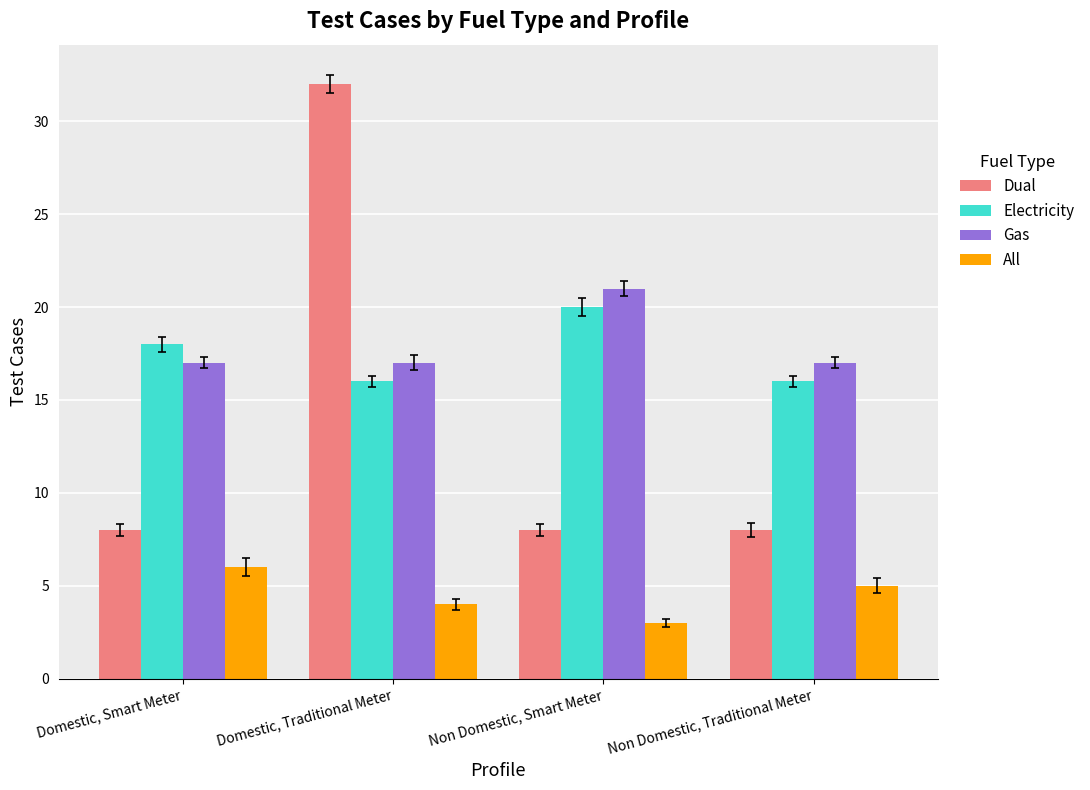

Which series changed the most between Domestic, Traditional Meter and Non Domestic, Smart Meter?

Dual